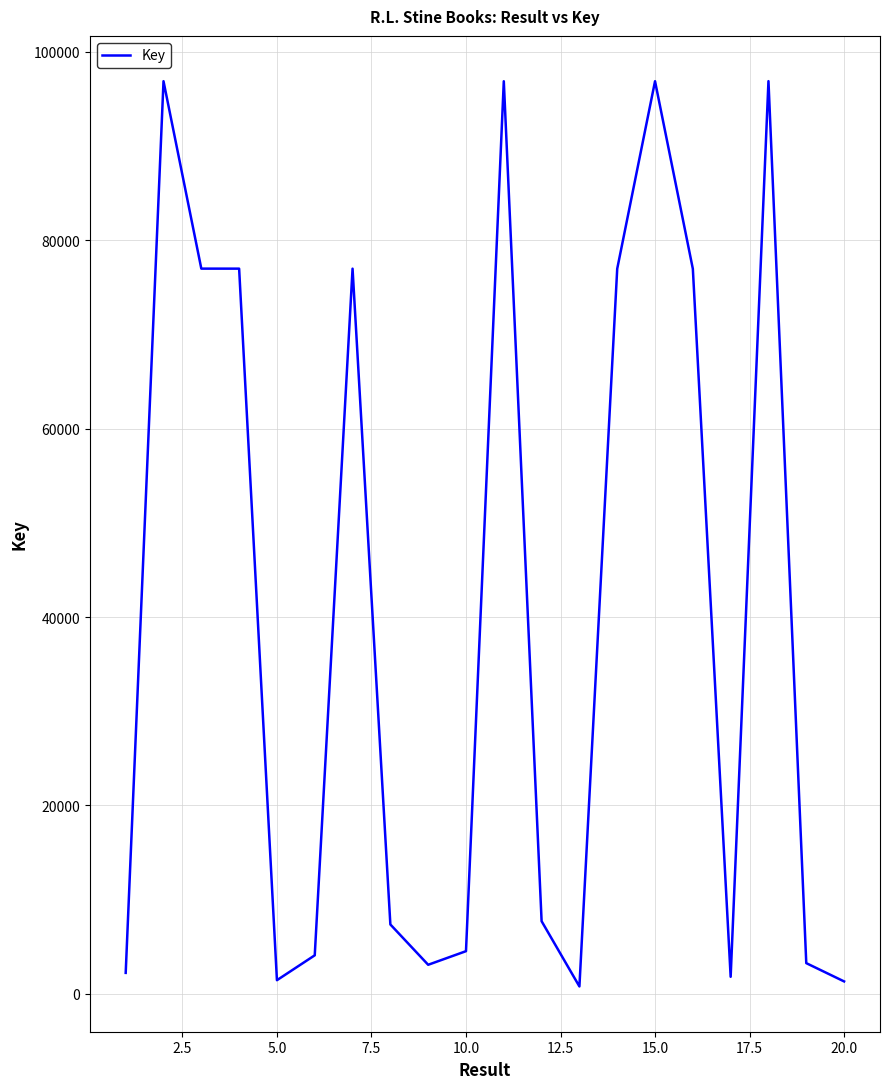

What is the maximum value shown in the chart?

96901